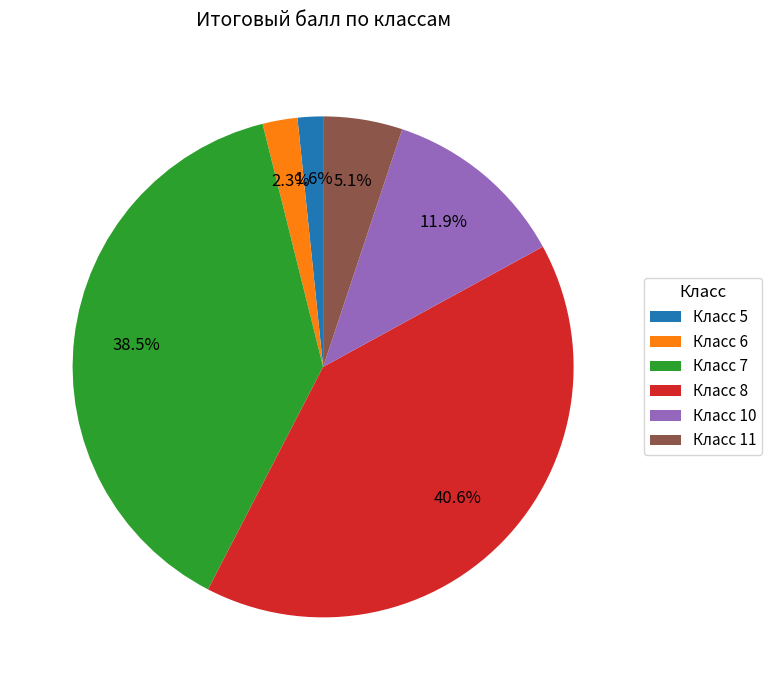

Is there any slice that represents more than half of the pie?

No